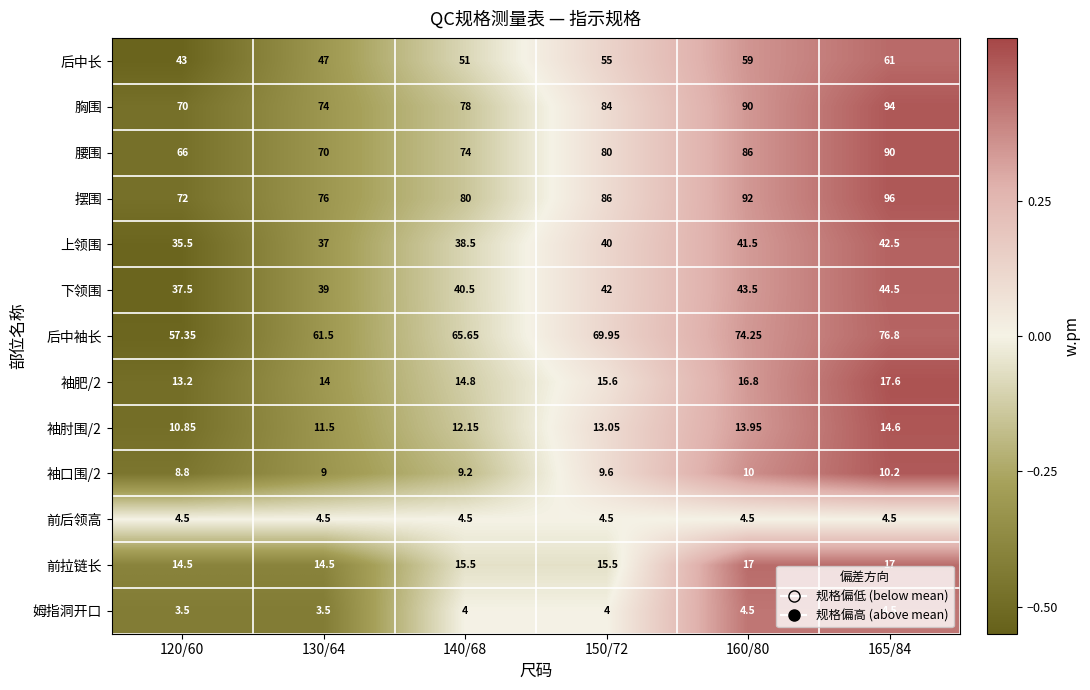

Between 120/60 and 130/64, which series saw the biggest shift?

后中袖长